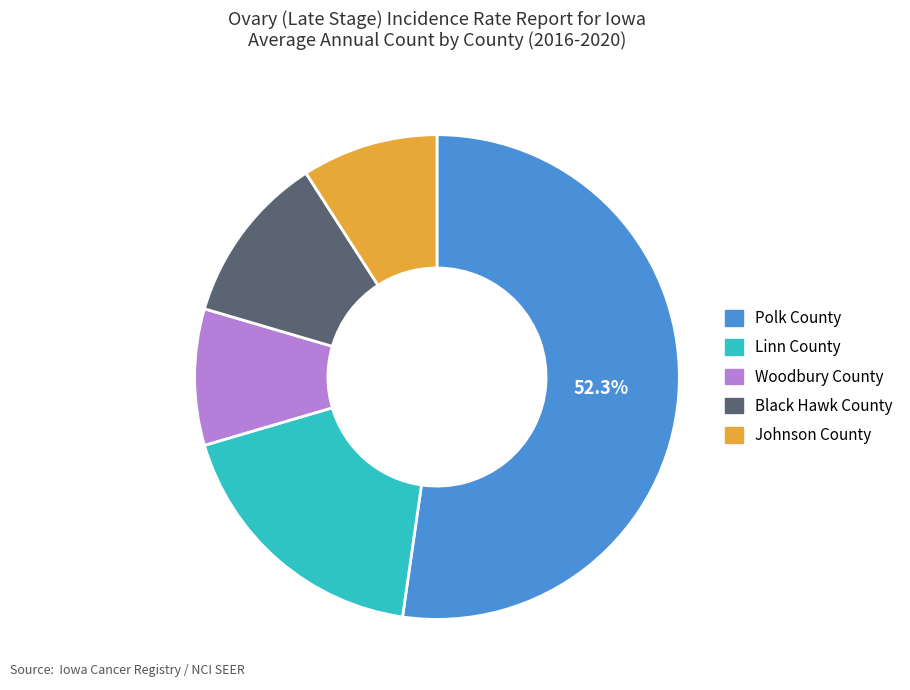

Between Woodbury County and Black Hawk County, which is larger?

Black Hawk County